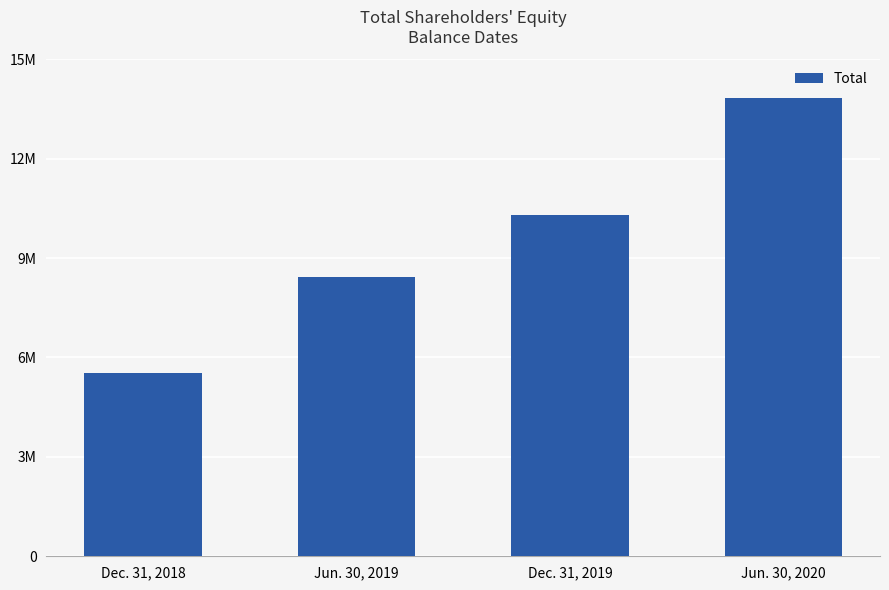

List the labels in order of value, smallest first.

Dec. 31, 2018, Jun. 30, 2019, Dec. 31, 2019, Jun. 30, 2020